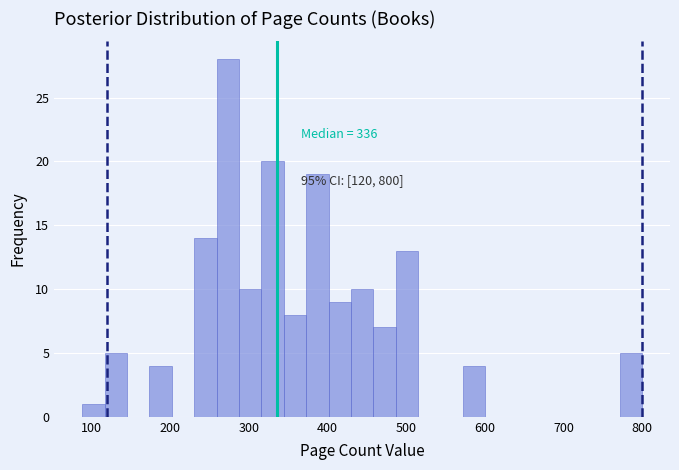

Around what value on the x-axis is the tallest bar? Give the approximate position of its centre, as read against the axis.

270